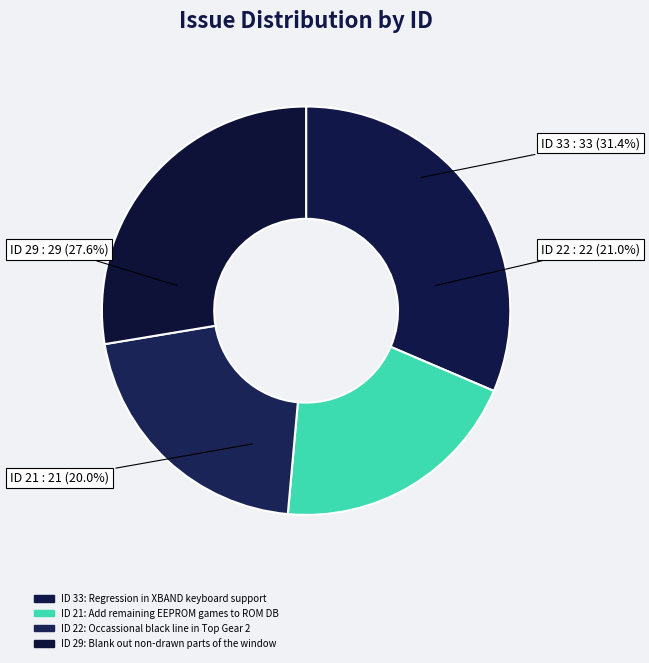

The Regression in XBAND keyboard support slice represents 22% of the pie. True or false?

False